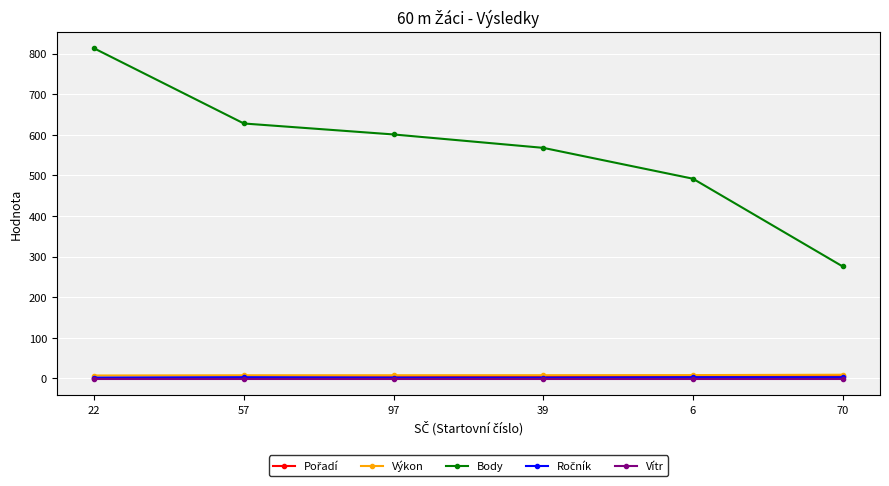

True or false: Body and Výkon cross at least once.

False